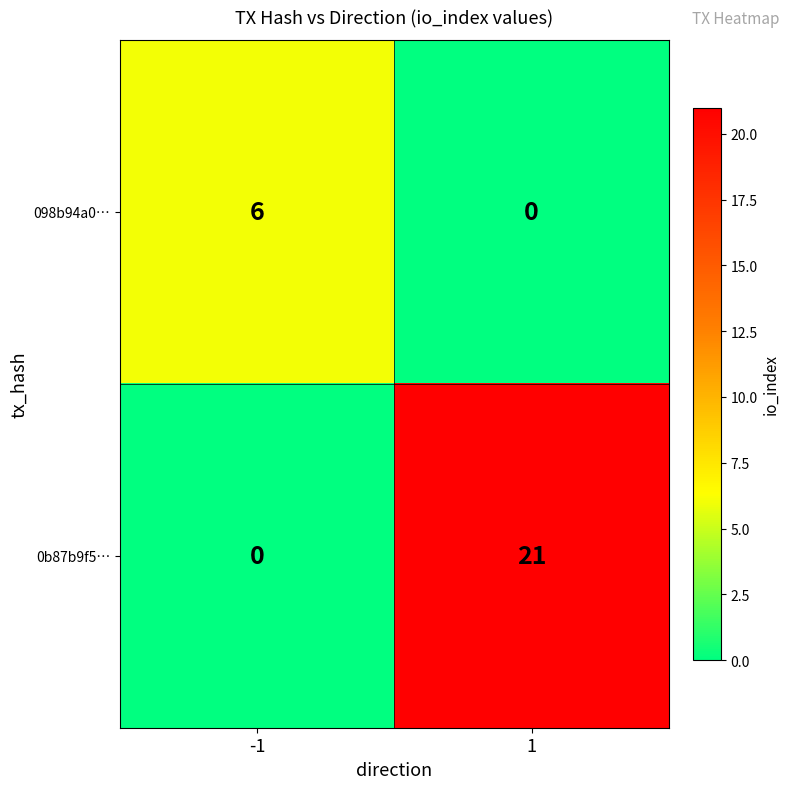

What is the sum of the 0b87b9f5… values at -1 and 1?

21